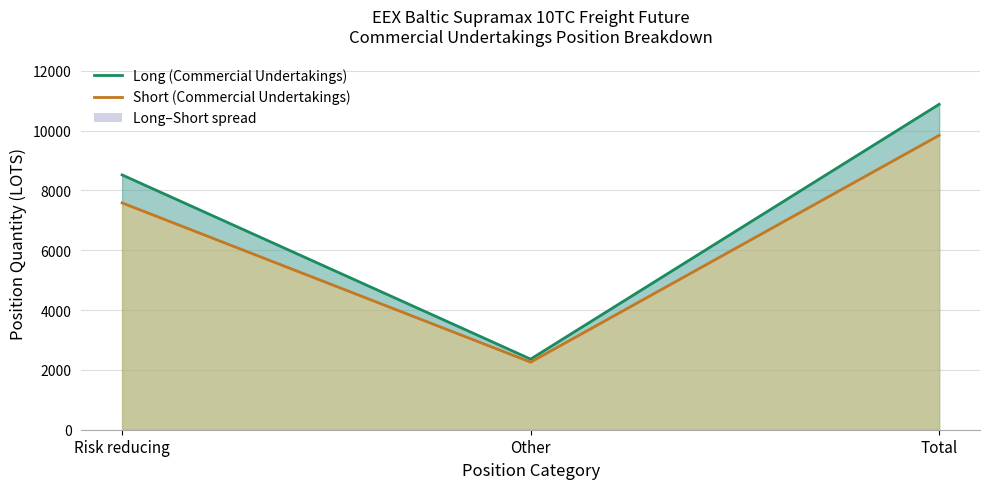

What position from the right is Risk reducing?

3